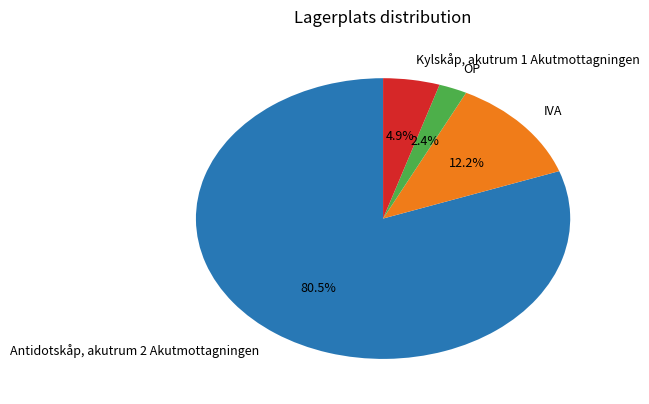

Is Antidotskåp, akutrum 2 Akutmottagningen the majority of the pie?

Yes